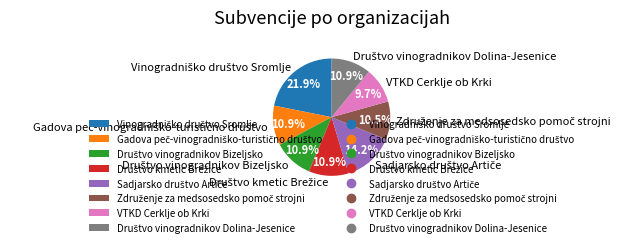

What is the smallest slice in the pie chart?

VTKD Cerklje ob Krki